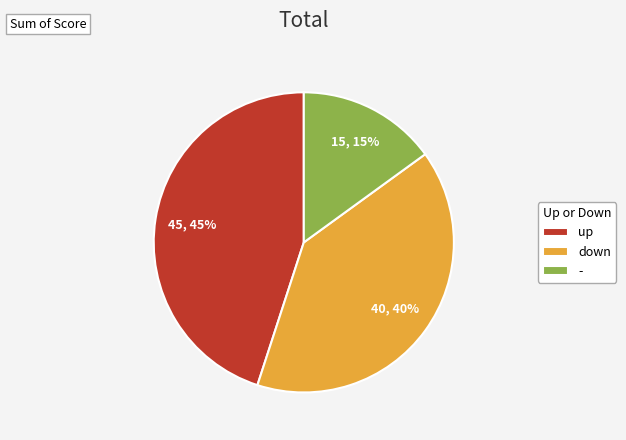

Is up the majority of the pie?

No